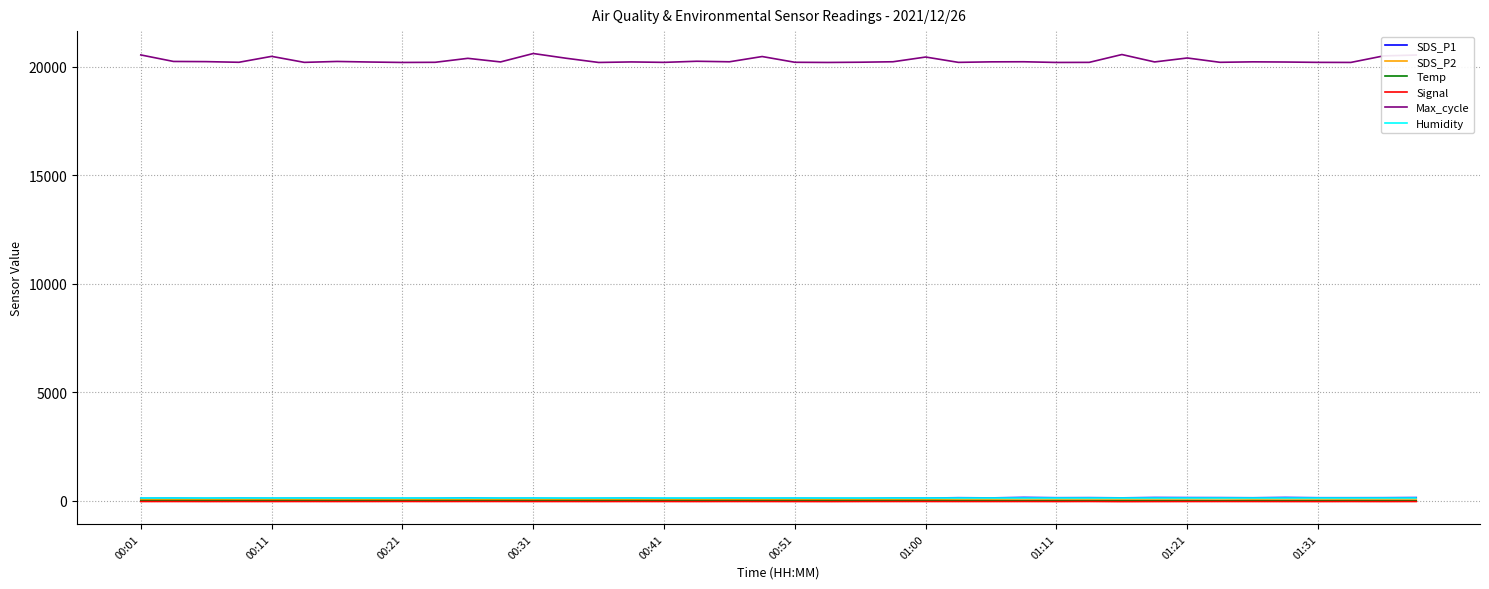

What is the greatest value displayed?

20608.0